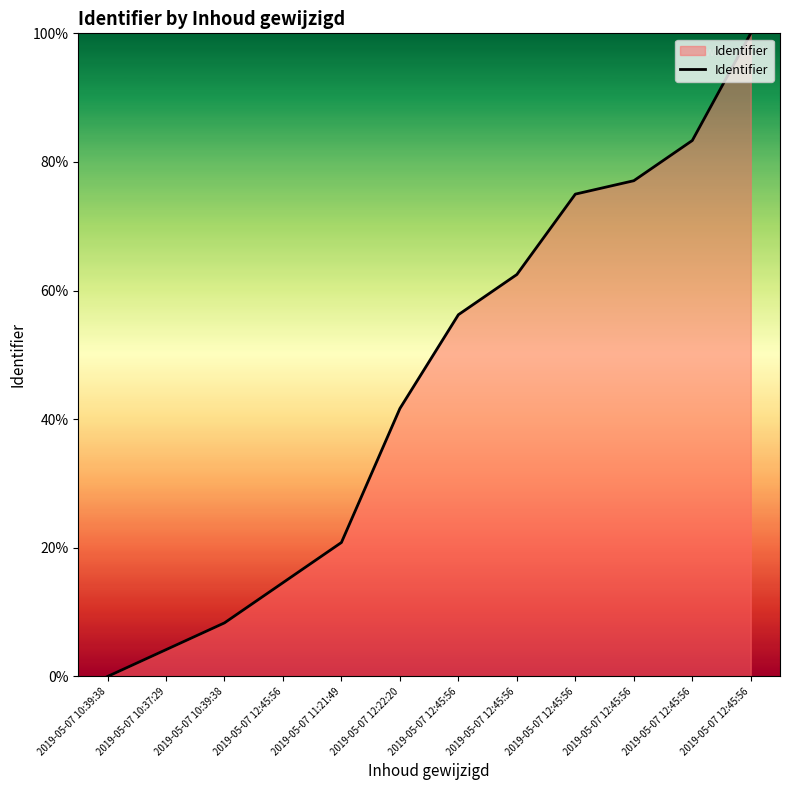

How many values are below 56?

6